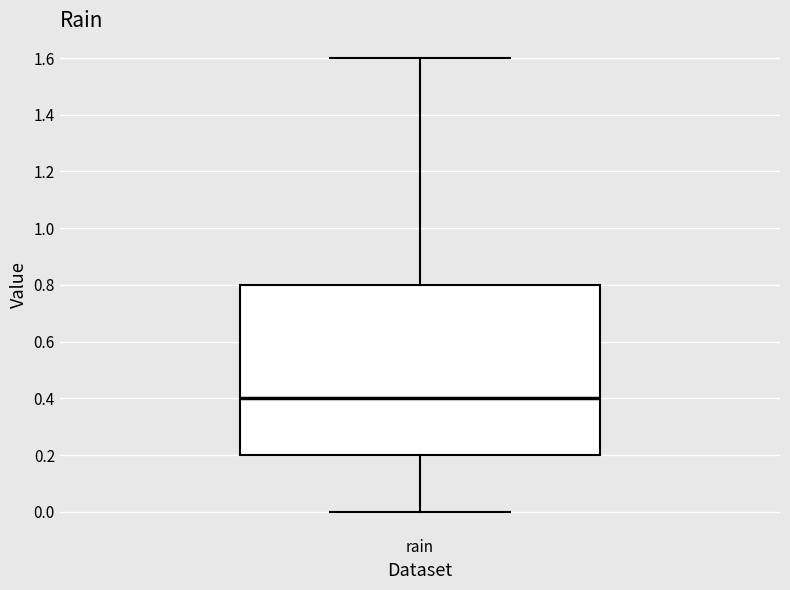

Read this box plot against the y-axis: the position of the median line, the range covered by the box, and the ends of both whiskers. The values are not printed on the chart, so give them approximately, as read against the axis.

median 0.4, box 0.2 to 0.8, whiskers 0.0 to 1.6